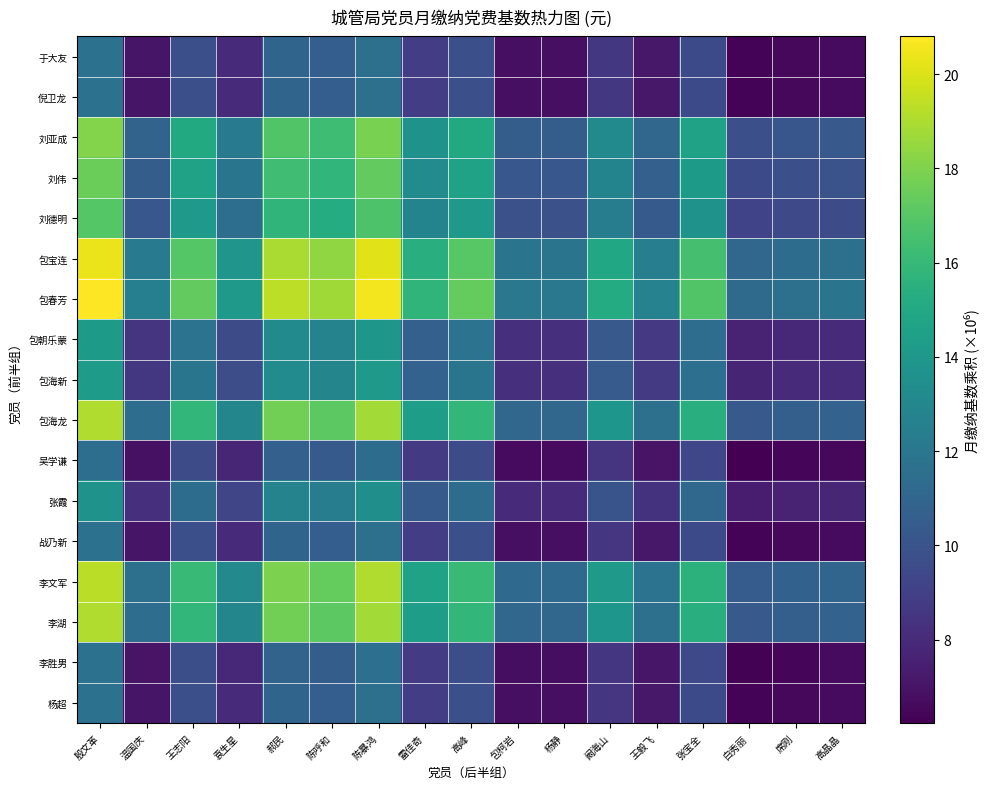

How many distinct data groups are displayed?

17